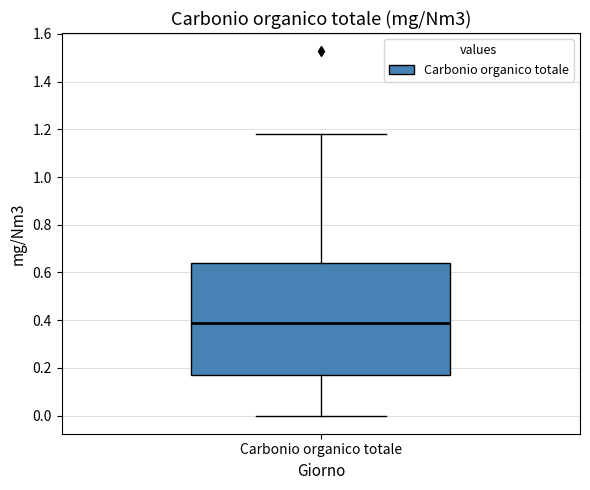

Transcribe this box plot: give where the median line is, the range the box spans, and where the two whiskers end, as read against the y-axis. The values are not printed on the chart, so give them approximately, as read against the axis.

median 0.38, box 0.16 to 0.64, whiskers 0.00 to 1.18